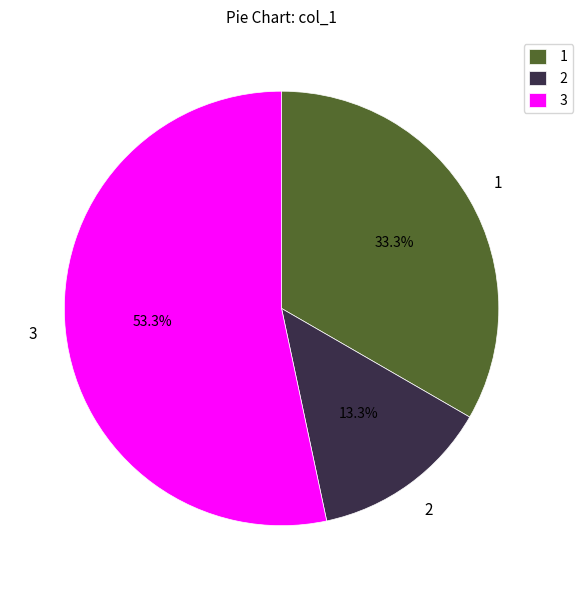

Rank the categories by value from lowest to highest.

2, 1, 3